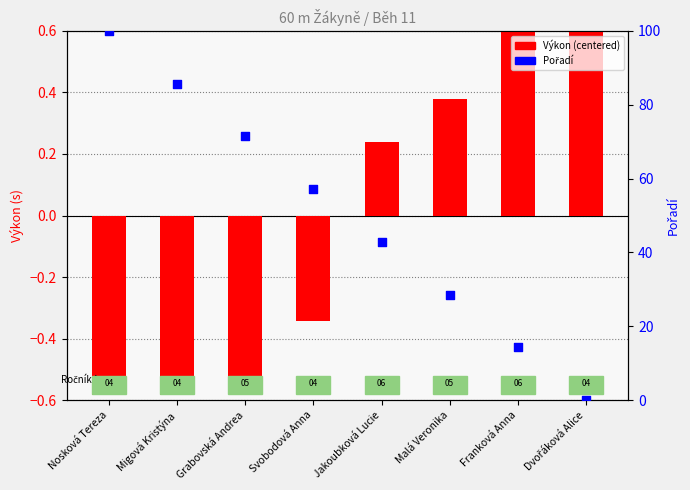

Which series reaches the maximum Y coordinate?

Pořadí (scaled)